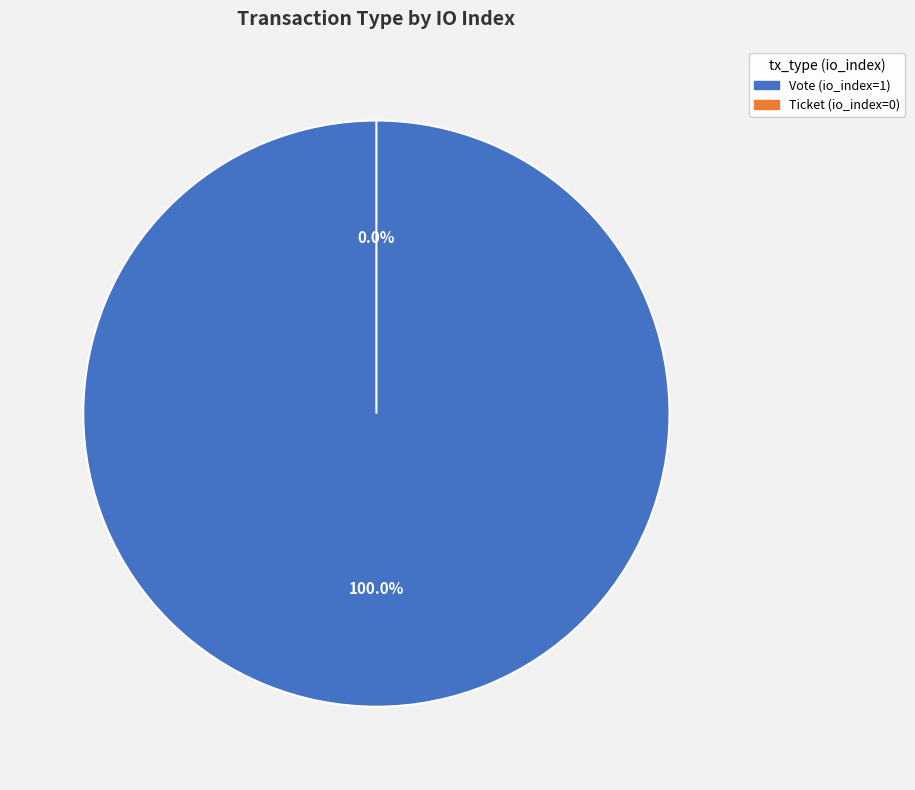

To the nearest percent, what is the difference between the largest and smallest slice percentages?

100%